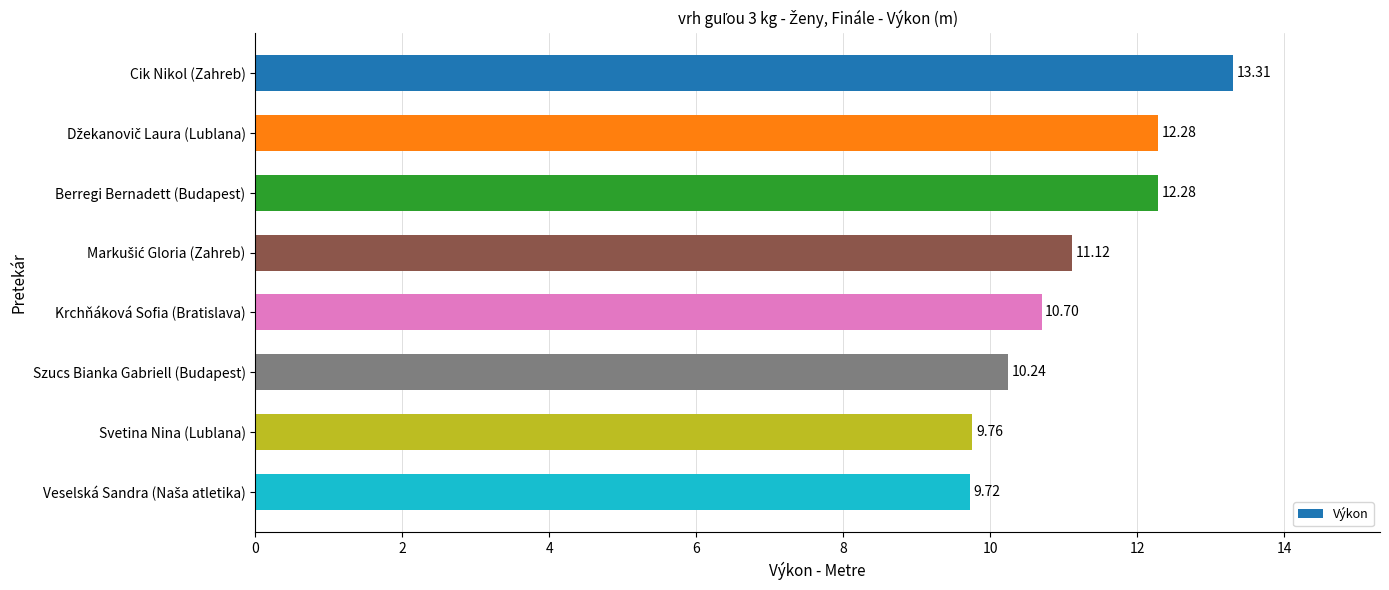

What is the average value?

11.2